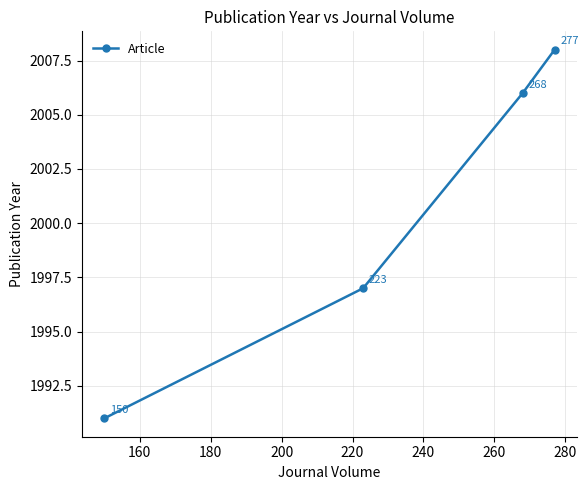

What is the difference between the second highest and second lowest values?

9